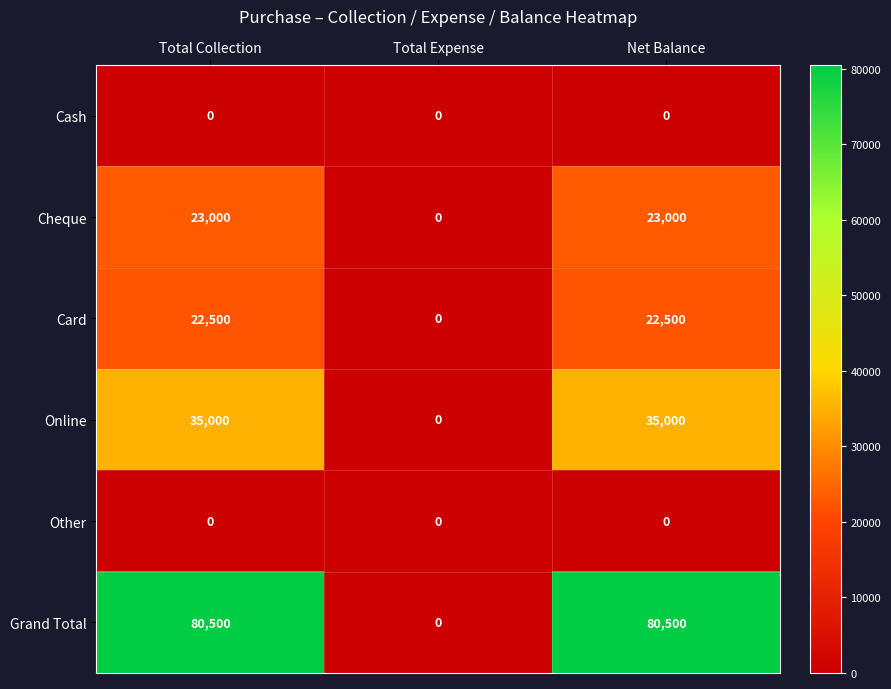

Reading left to right, extract all data points from this chart.

Cash: Total Collection=0	Total Expense=0	Net Balance=0
Cheque: Total Collection=23000	Total Expense=0	Net Balance=23000
Card: Total Collection=22500	Total Expense=0	Net Balance=22500
Online: Total Collection=35000	Total Expense=0	Net Balance=35000
Other: Total Collection=0	Total Expense=0	Net Balance=0
Grand Total: Total Collection=80500	Total Expense=0	Net Balance=80500